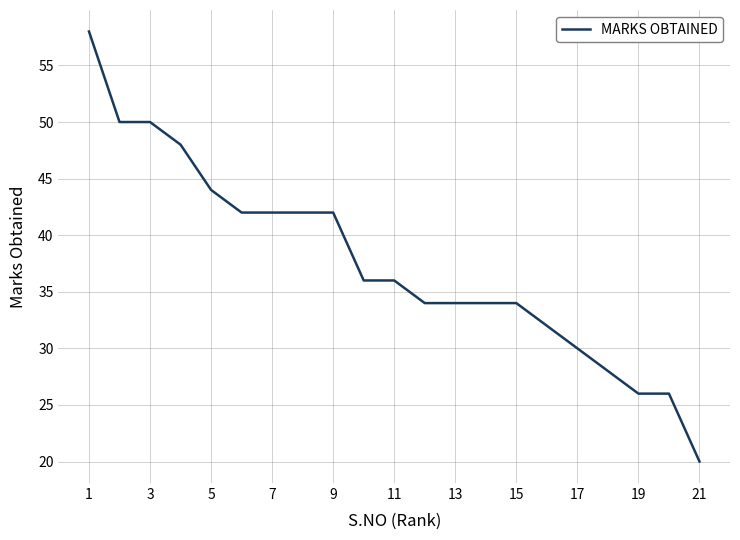

What is the difference between the maximum and minimum values?

38